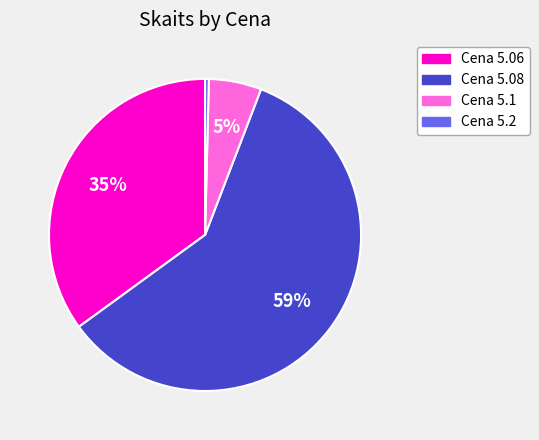

Which category has the biggest portion of the pie?

Cena 5.08